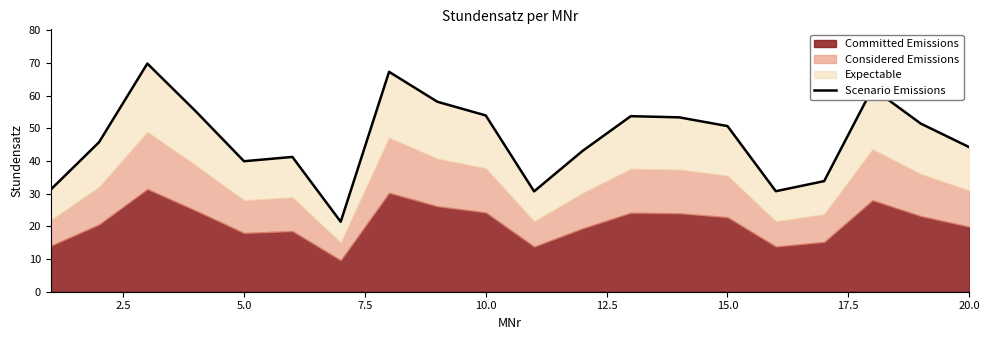

How many lines are shown in the chart?

1